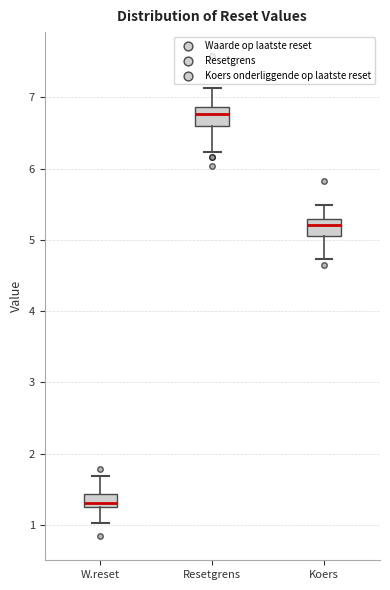

Where is the lower edge of the box for Koers on the y-axis? The values are not printed on the chart, so give them approximately, as read against the axis.

5.1